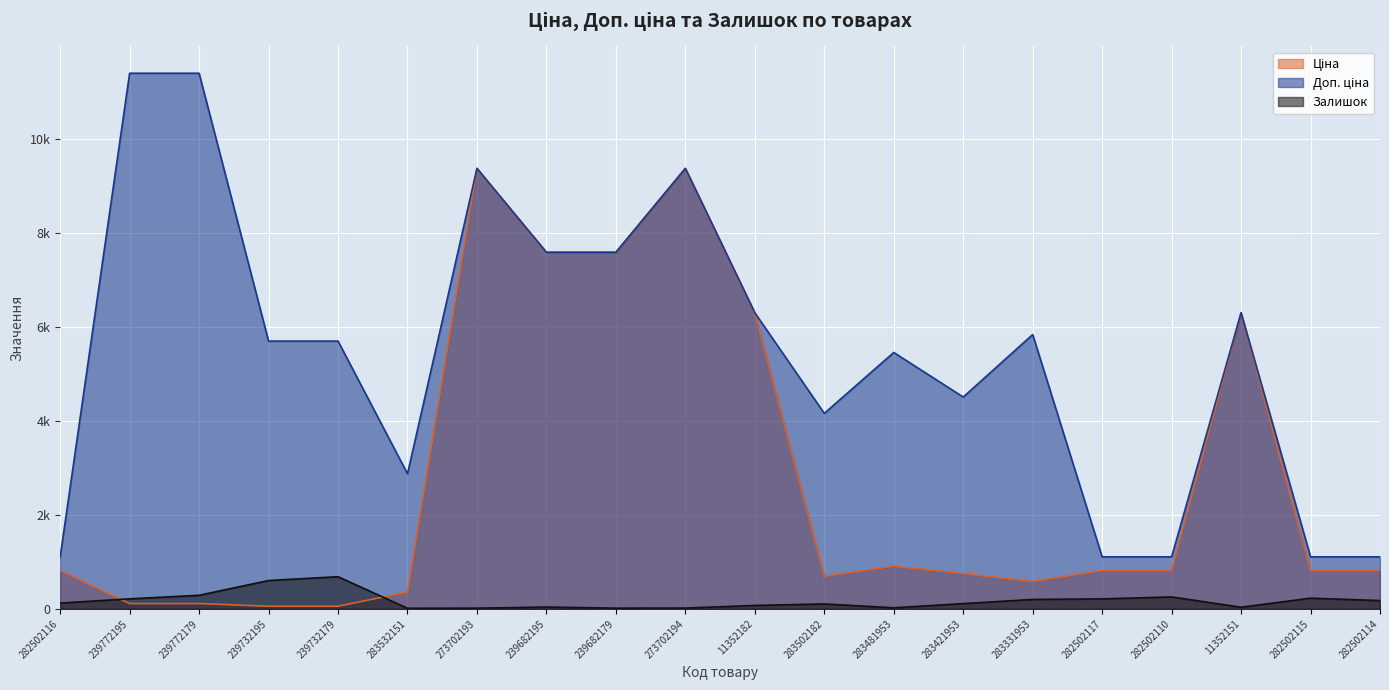

List the series in order of their overall mean, highest first.

Доп. ціна, Ціна, Залишок